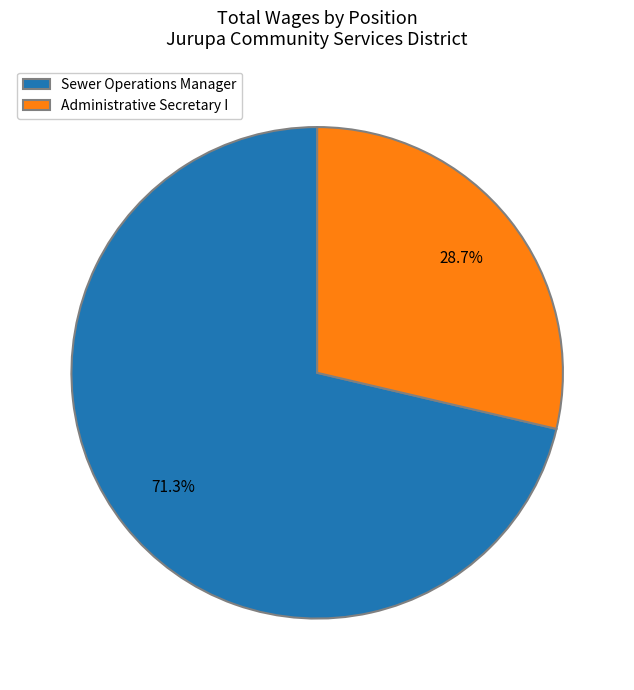

To the nearest percent, what is the difference between the largest and smallest slice percentages?

43%